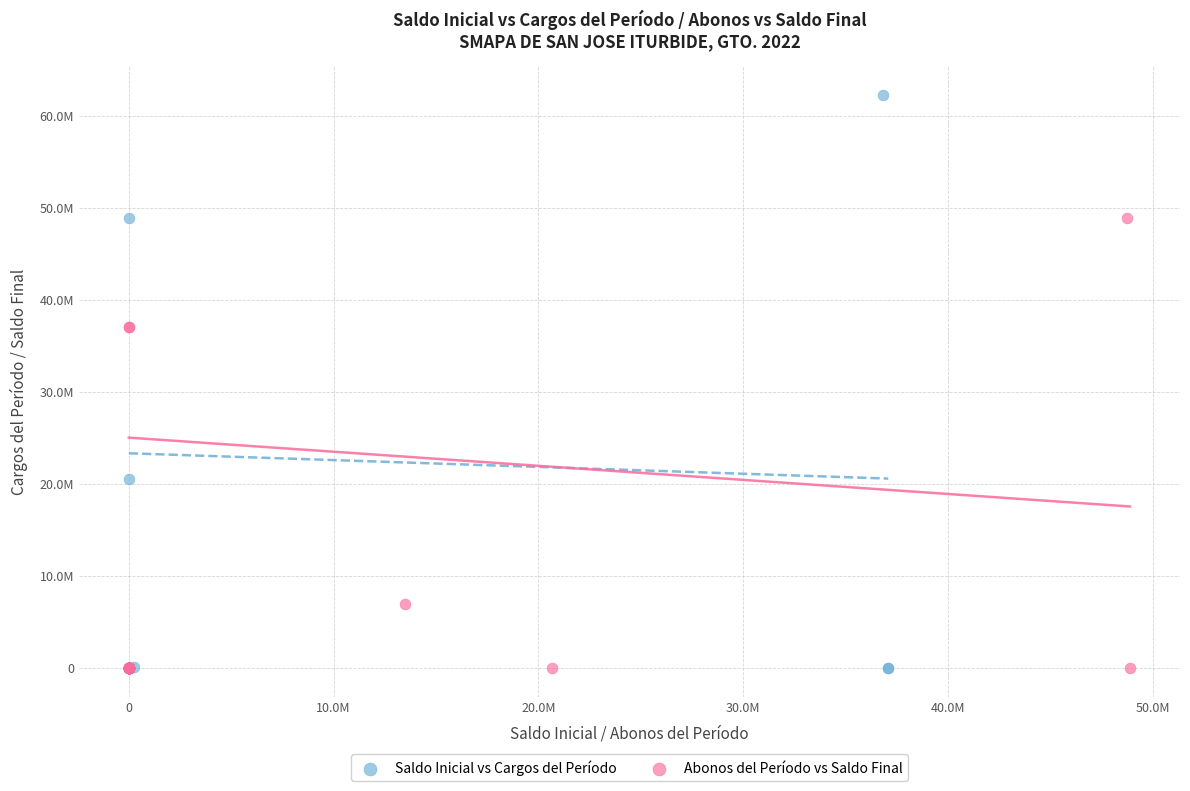

Which series reaches the maximum Y coordinate?

Saldo Inicial vs Cargos del Período